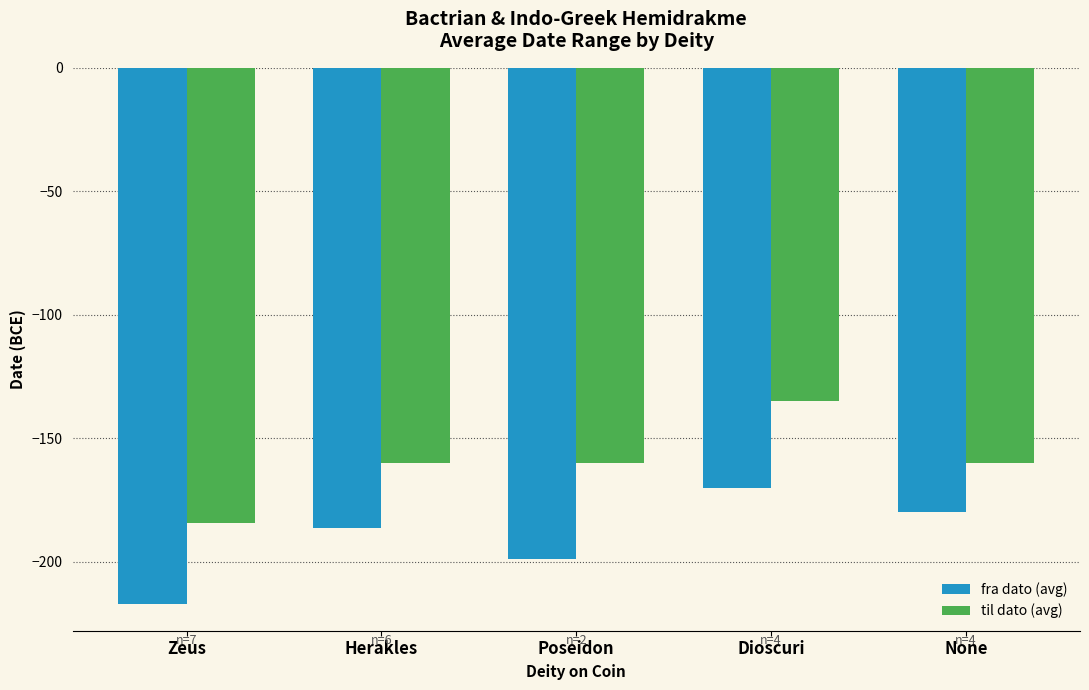

At which category is the sum across all series the highest?

Dioscuri